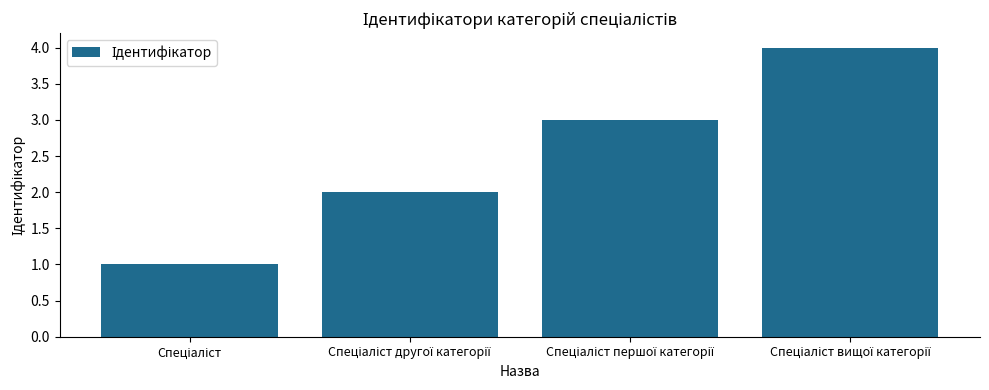

What is the value of the 4th bar from the left?

4